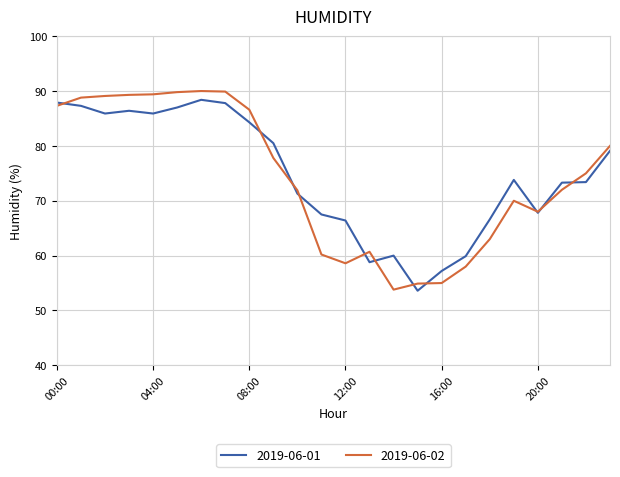

What is the maximum value shown in the chart?

90.0